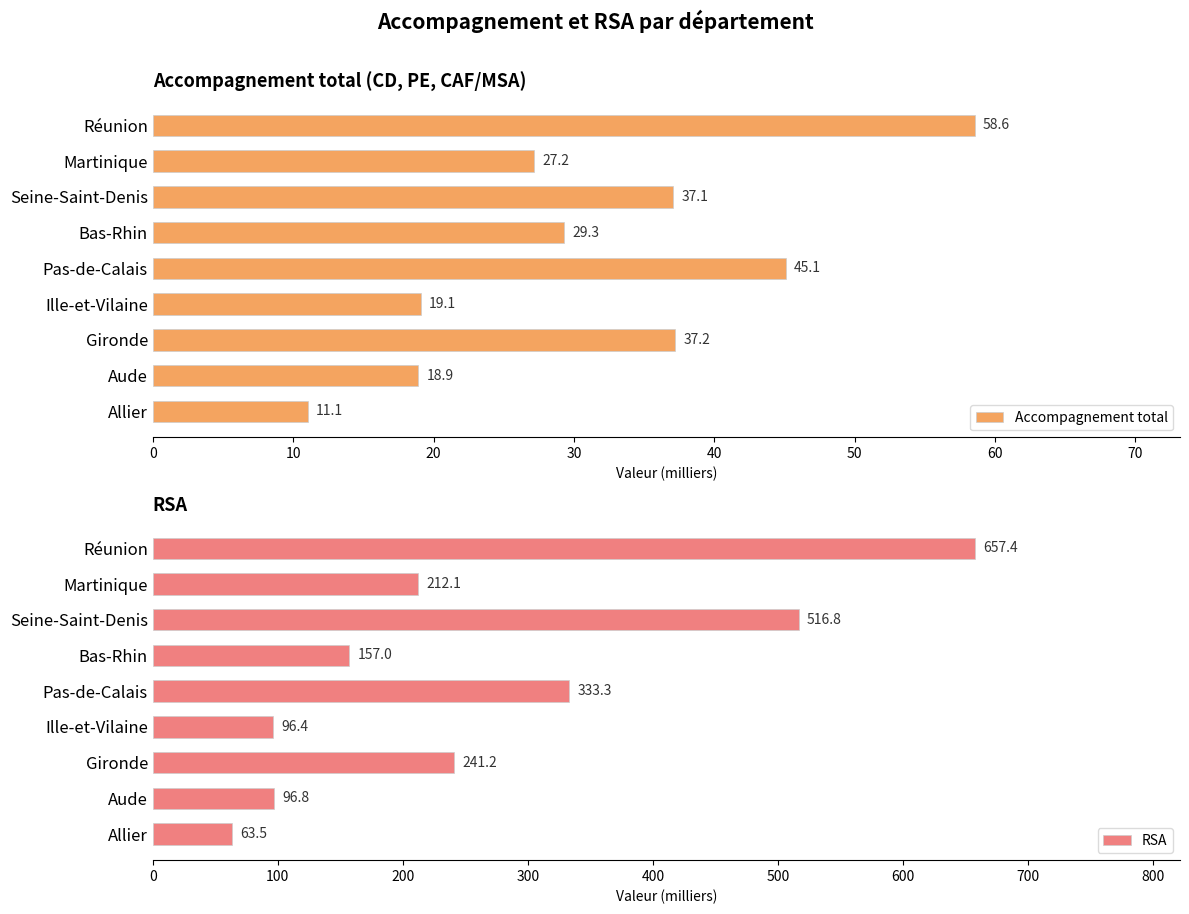

Does the chart contain any negative values?

No